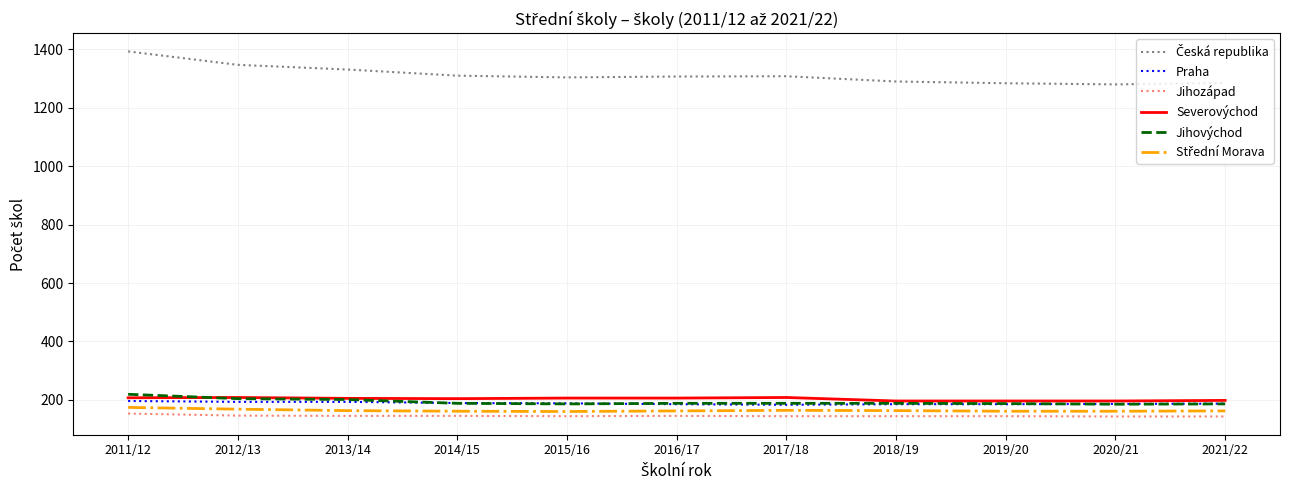

What is the spread (max minus min) of values at 2016/17?

1162